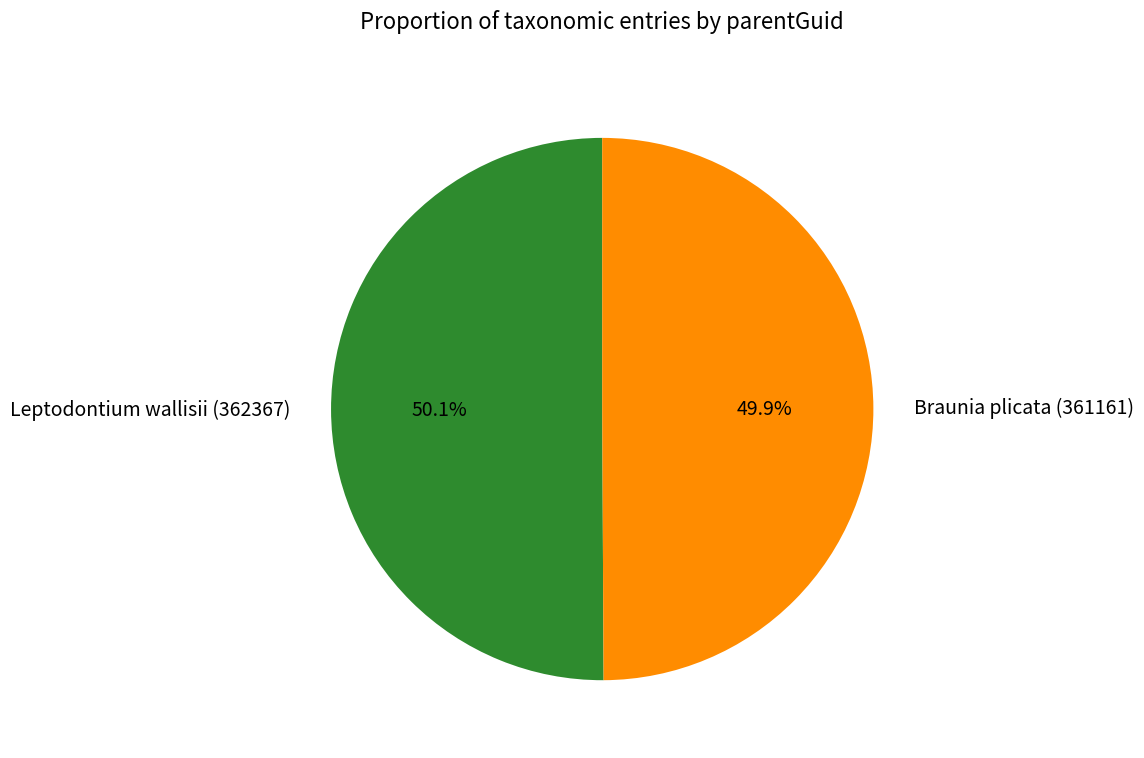

What portion of the pie excludes Leptodontium wallisii (362367)?

49.9%